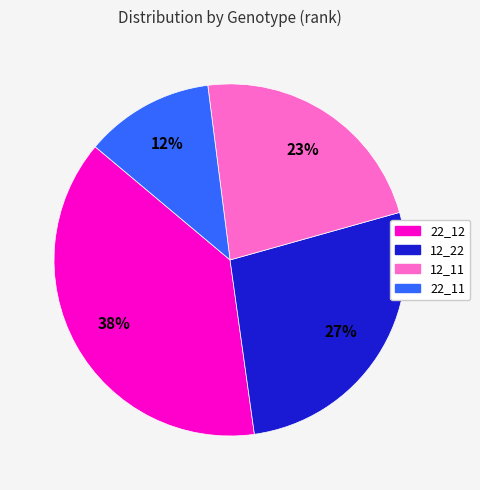

To the nearest percent, what is the difference between the largest and smallest slice percentages?

26%